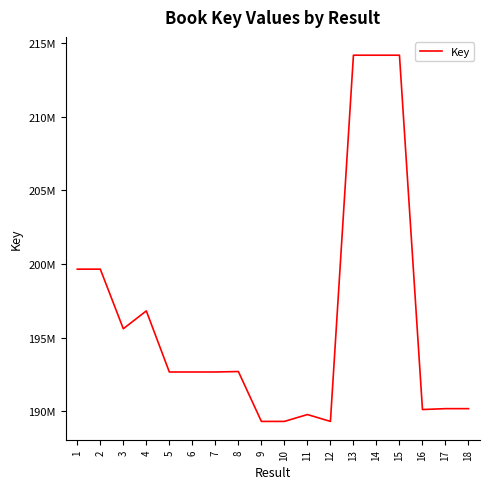

What value does the data have at 7, to the nearest 50?

192657600